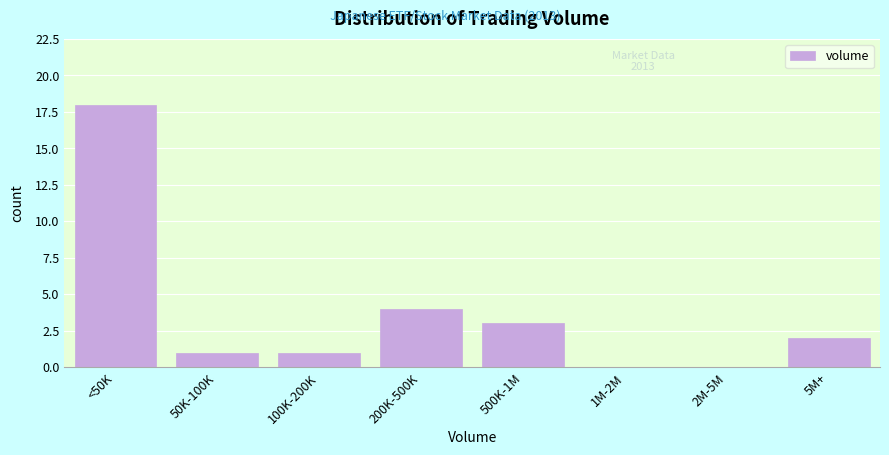

Reading left to right, extract all data points from this chart.

<50K=18	50K-100K=1	100K-200K=1	200K-500K=4	500K-1M=3	1M-2M=0	2M-5M=0	5M+=2